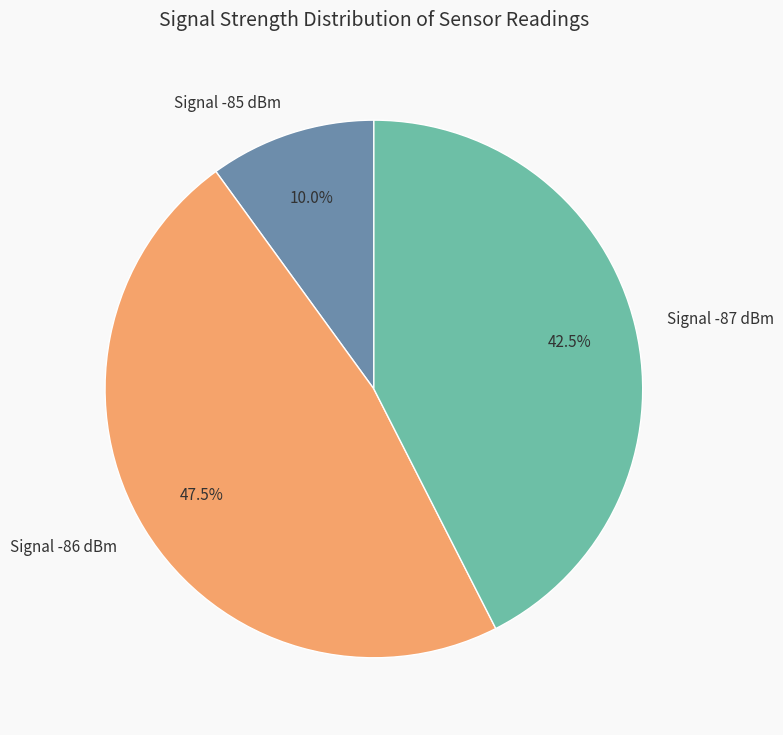

Rank the categories by value from lowest to highest.

Signal -85 dBm, Signal -87 dBm, Signal -86 dBm